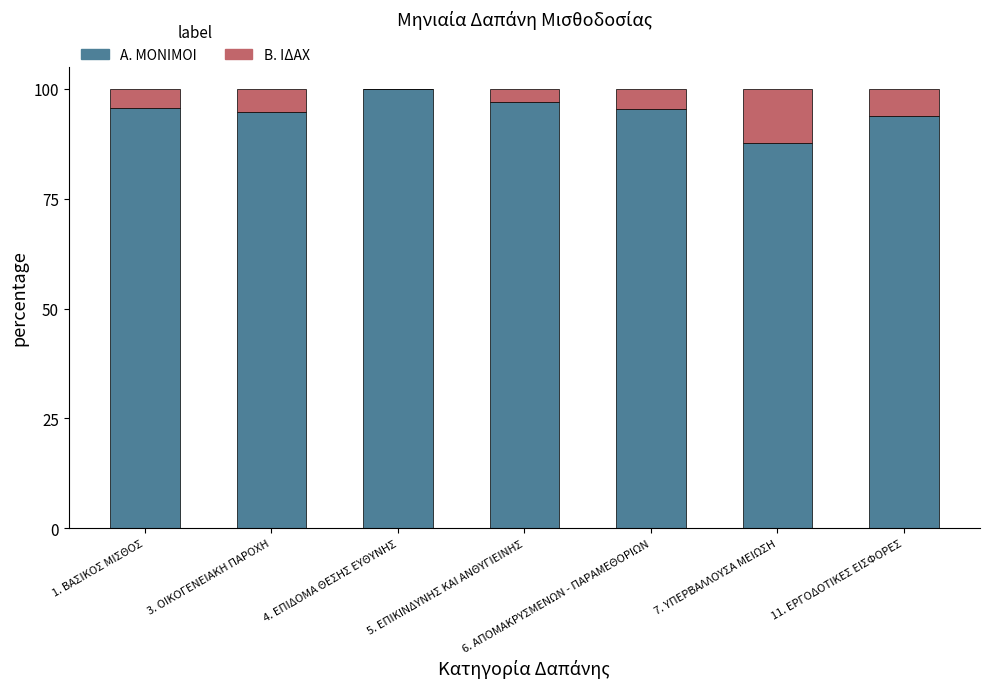

What is the maximum value for Α. ΜΟΝΙΜΟΙ?

100.0